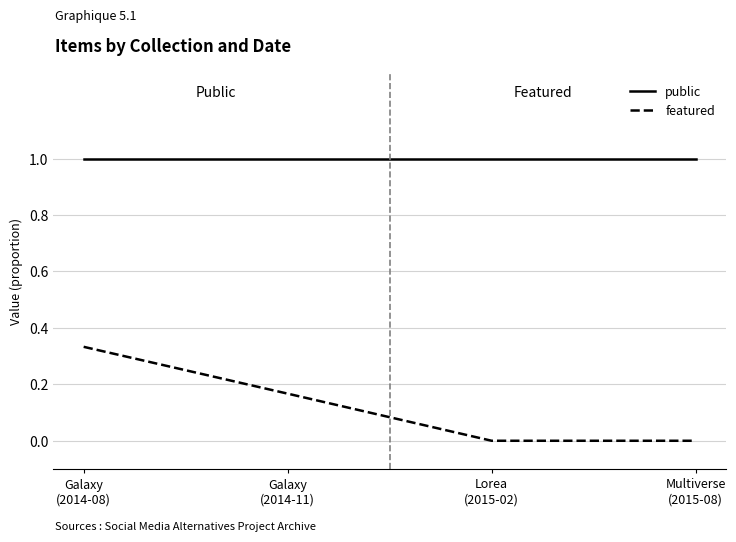

Rank the series by their average value, from highest to lowest.

public, featured